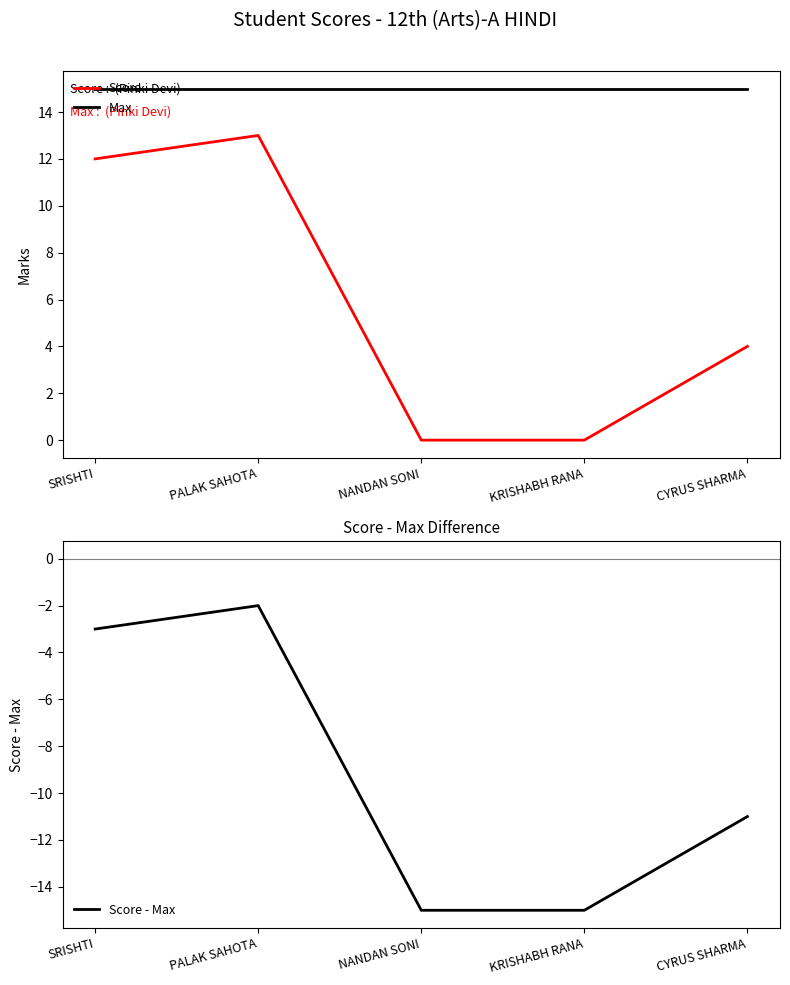

Reading left to right, list all the values displayed in this chart.

Score: SRISHTI=12	PALAK SAHOTA=13	NANDAN SONI=0	KRISHABH RANA=0	CYRUS SHARMA=4
Max: SRISHTI=15	PALAK SAHOTA=15	NANDAN SONI=15	KRISHABH RANA=15	CYRUS SHARMA=15
Score - Max: SRISHTI=-3	PALAK SAHOTA=-2	NANDAN SONI=-15	KRISHABH RANA=-15	CYRUS SHARMA=-11